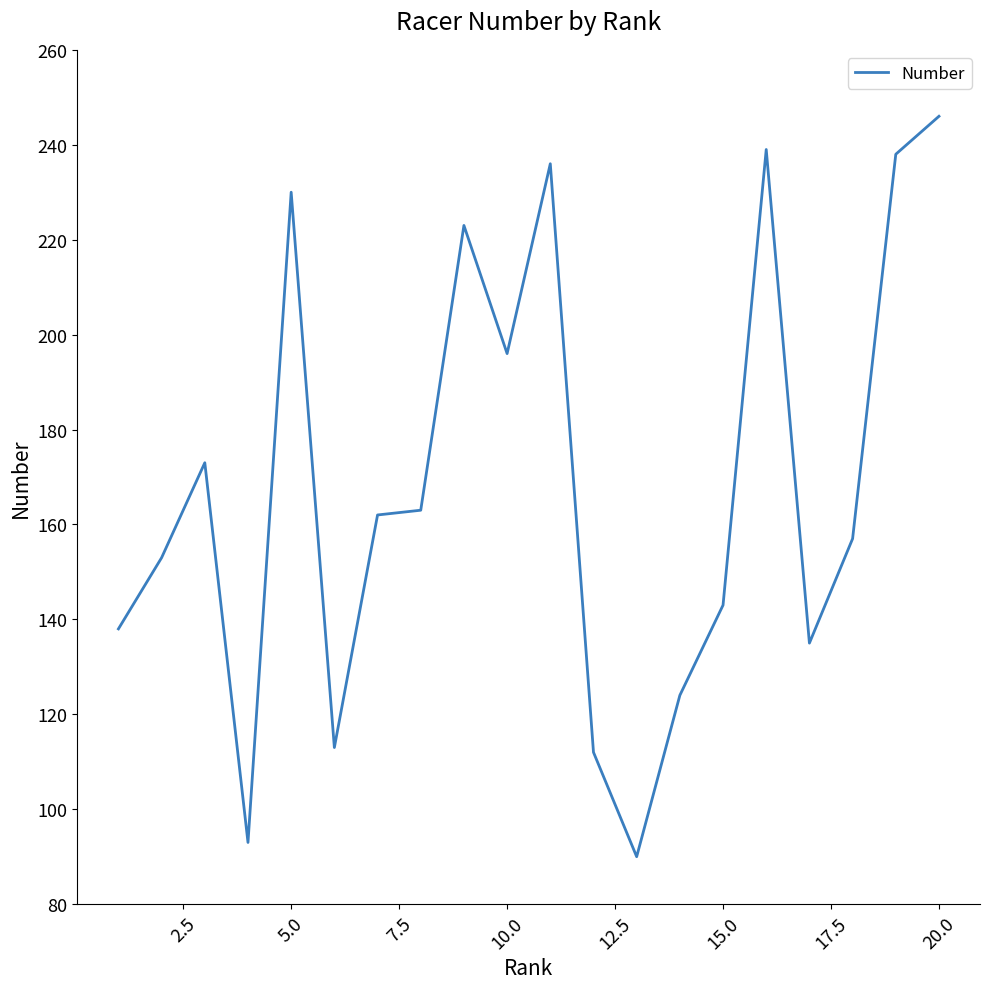

What is the smallest value displayed?

90